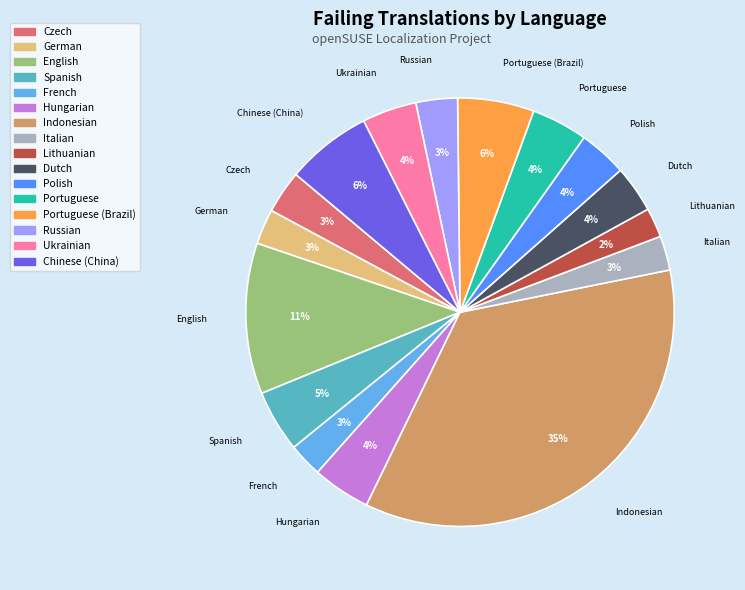

Is there any slice that represents more than half of the pie?

No